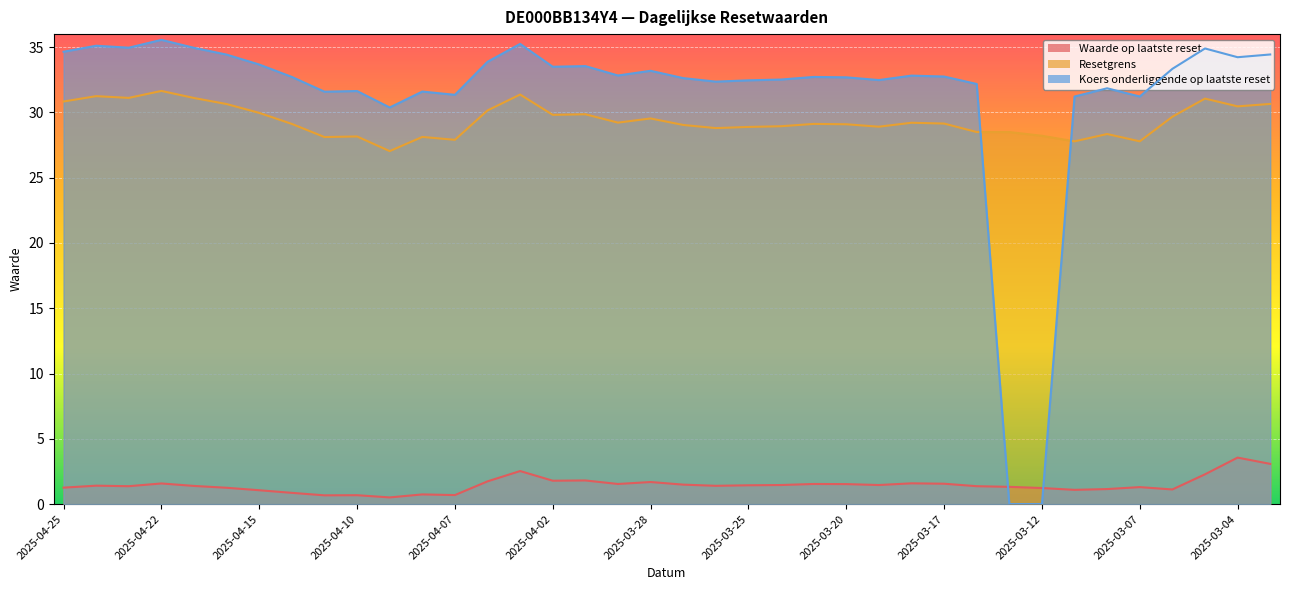

How many data points in Waarde op laatste reset are above 1?

32